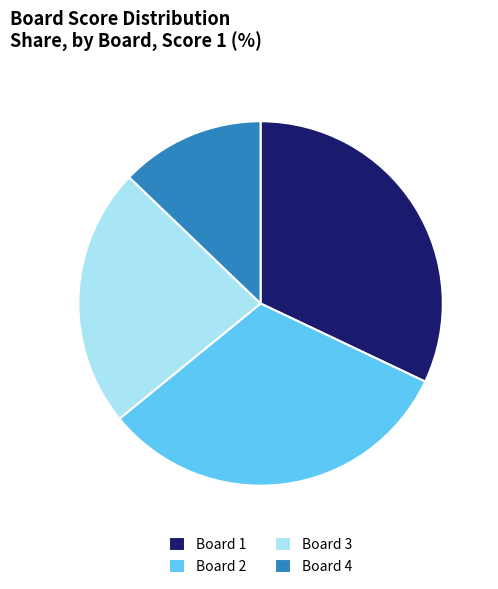

What is the ratio of the value at Board 2 to the value at Board 4?

2.5